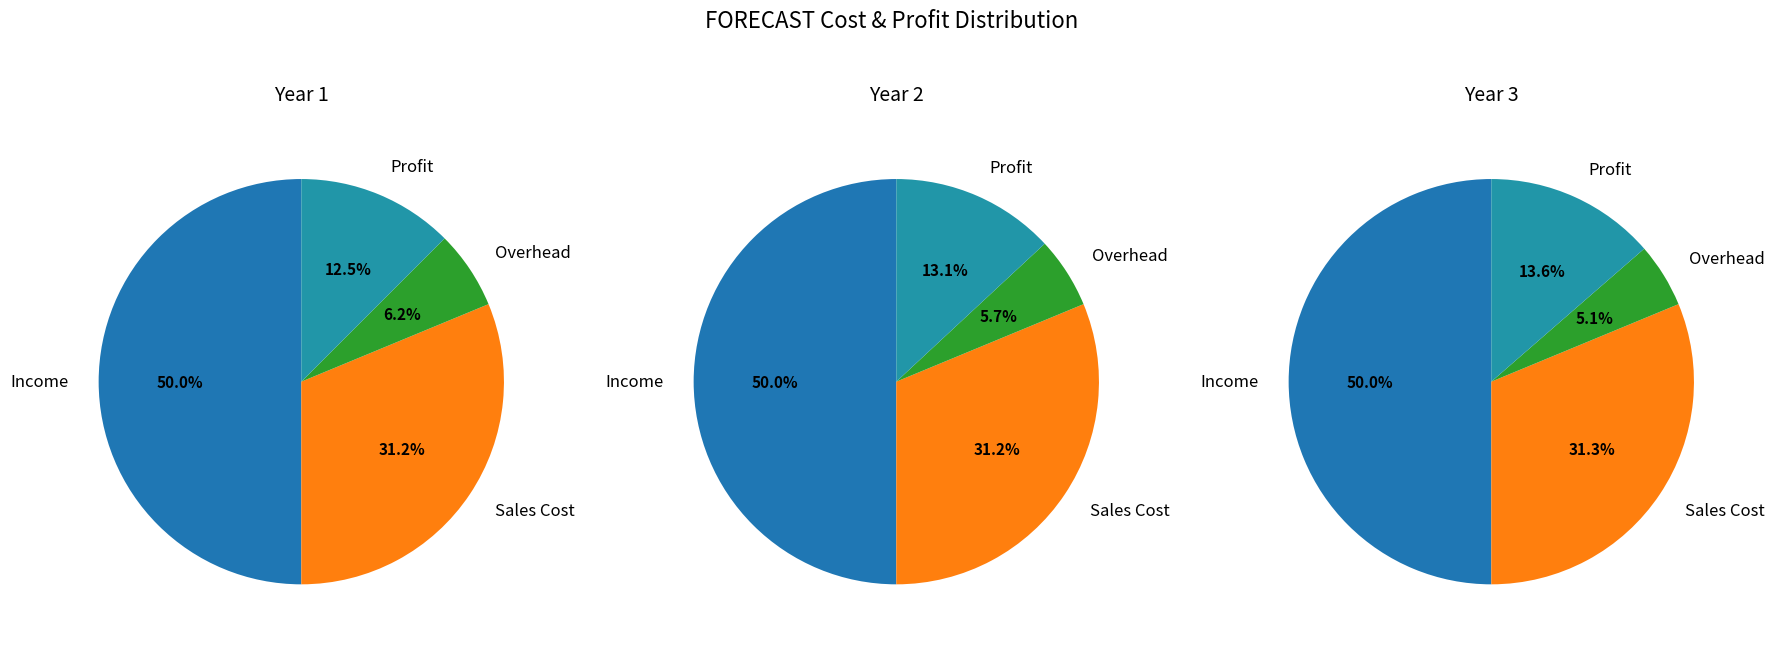

True or false: Income accounts for 50% of the total.

True